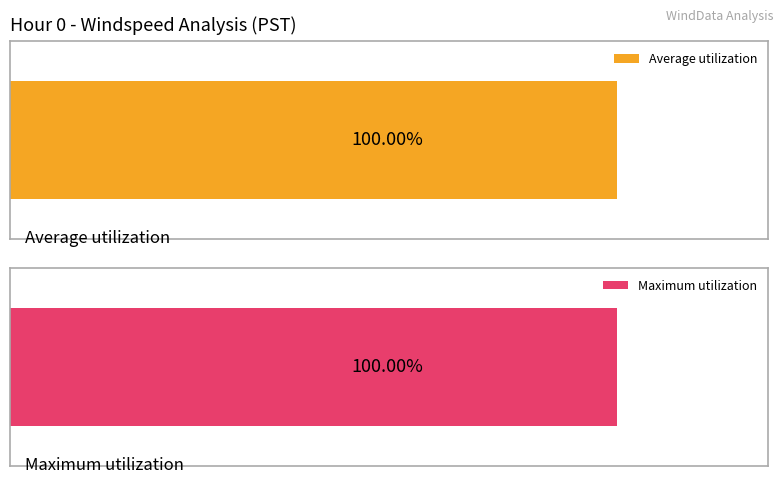

Which series has the largest range (max minus min)?

Average utilization